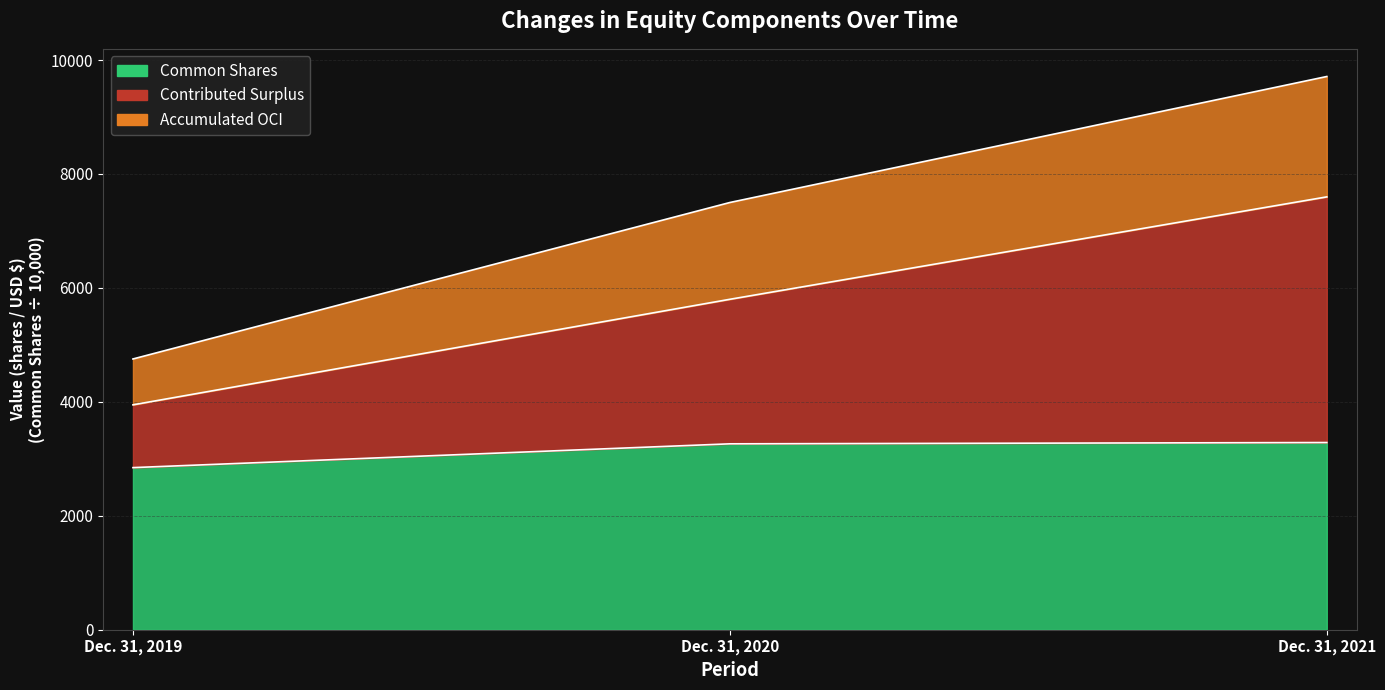

Reading left to right, transcribe all the data shown in this chart.

Common Shares: 2845.4	3263.1	3285.7
Contributed Surplus: 3947.4	5800.1	7597.7
Accumulated OCI: 4752.4	7499.1	9710.7